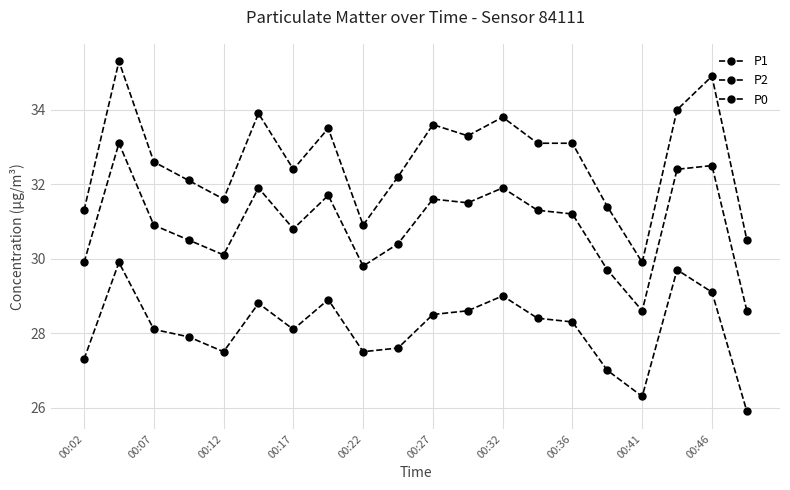

Reading right to left, list all the values displayed in this chart.

P1: 30.5	34.9	34.0	29.9	31.4	33.1	33.1	33.8	33.3	33.6	32.2	30.9	33.5	32.4	33.9	31.6	32.1	32.6	35.3	31.3
P2: 28.6	32.5	32.4	28.6	29.7	31.2	31.3	31.9	31.5	31.6	30.4	29.8	31.7	30.8	31.9	30.1	30.5	30.9	33.1	29.9
P0: 25.9	29.1	29.7	26.3	27.0	28.3	28.4	29.0	28.6	28.5	27.6	27.5	28.9	28.1	28.8	27.5	27.9	28.1	29.9	27.3